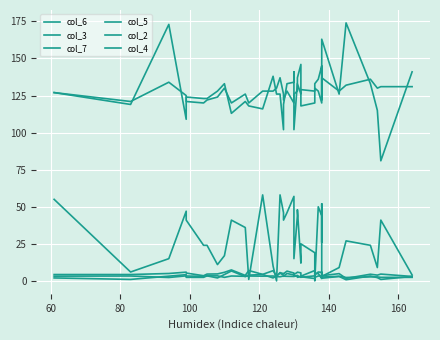

How many data points in col_6 are above 127?

19